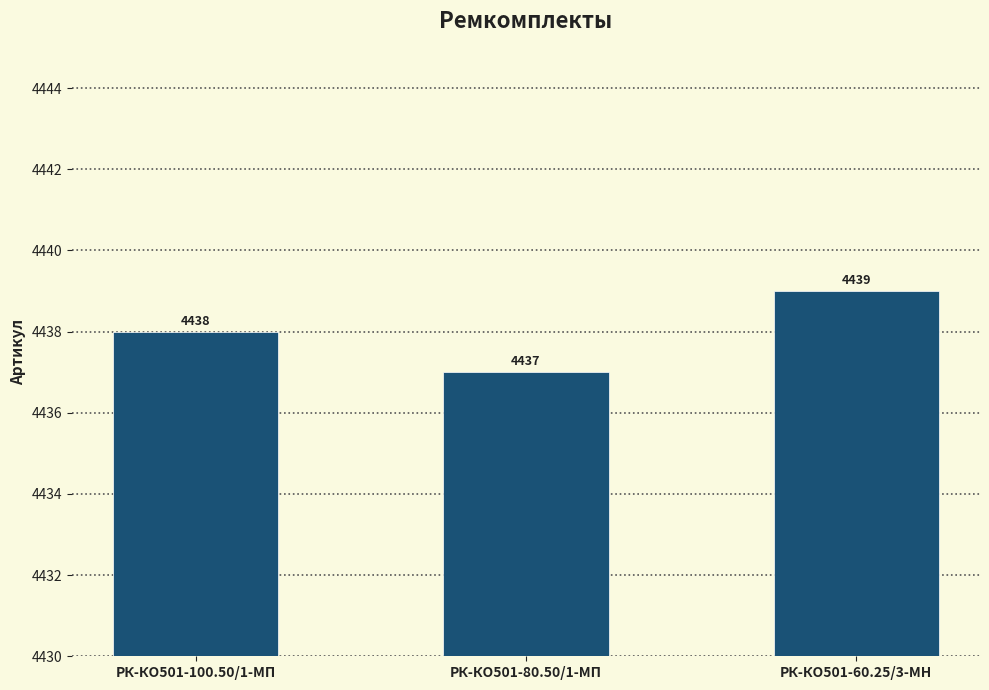

What is the difference between the maximum and minimum values?

2